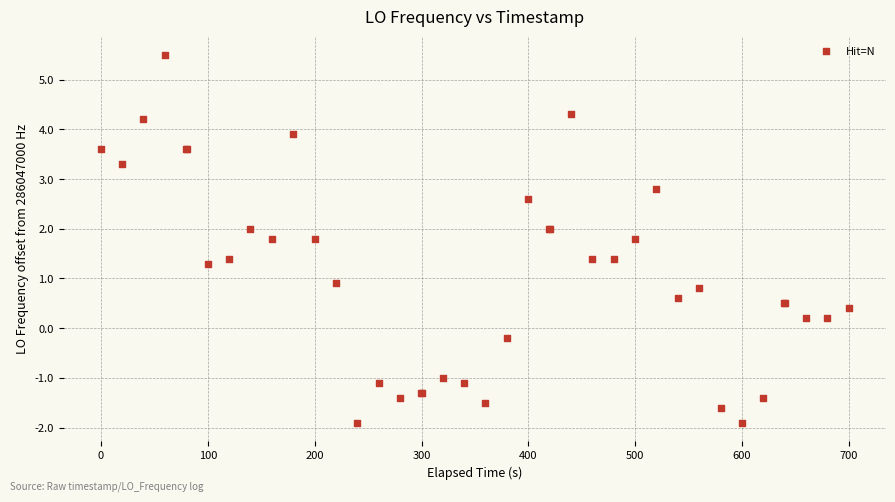

What Y value in the scatter plot is closest to 1?

0.9